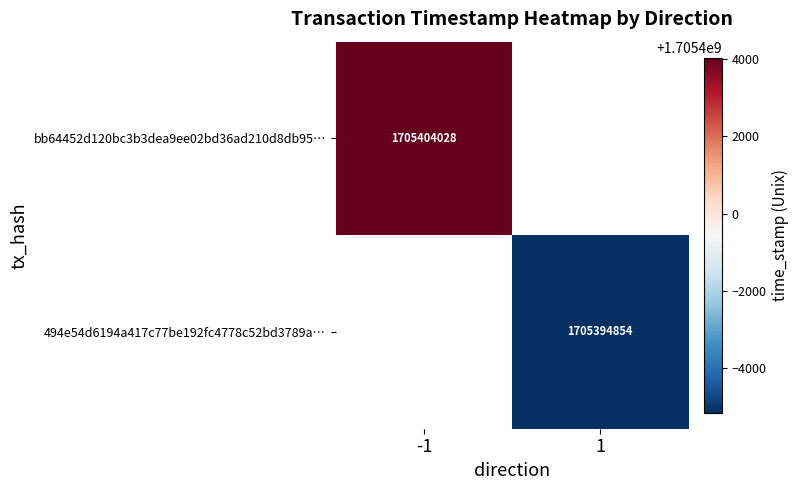

Is it true that 494e54d6194a417c77be192fc4778c52bd3789a… equals 414295887 at 1?

False